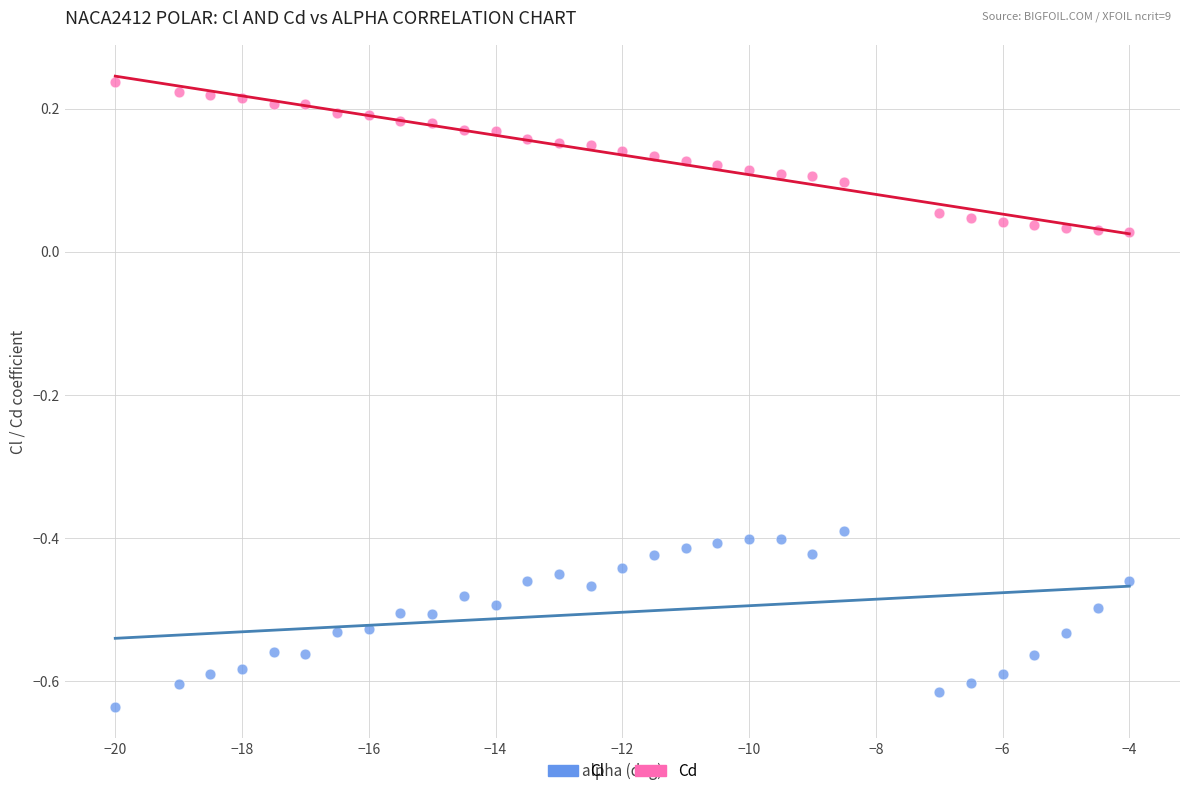

Across all data points, what is the range of X values (max minus min)?

16.0